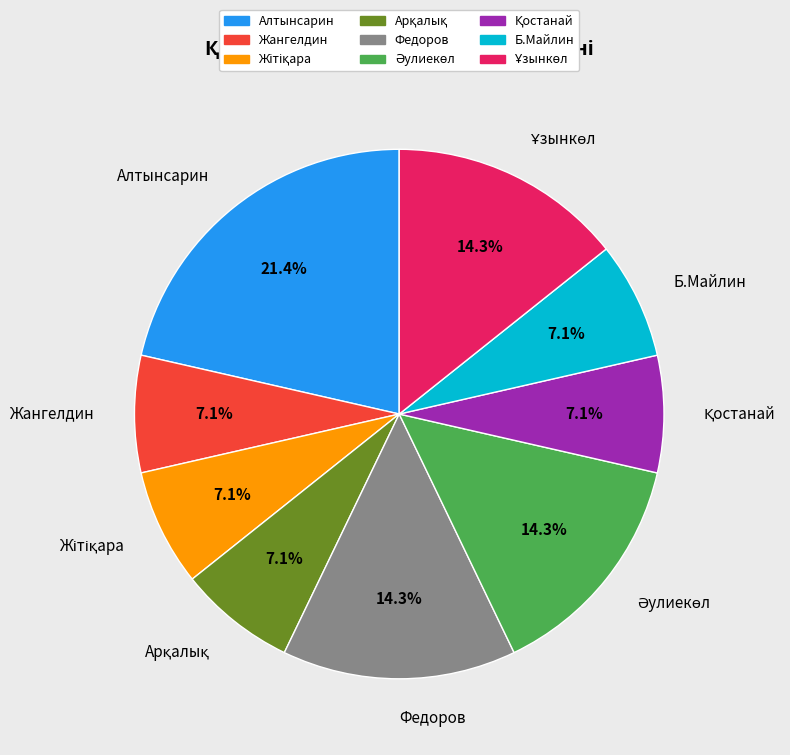

Which slice is the largest?

Алтынсарин